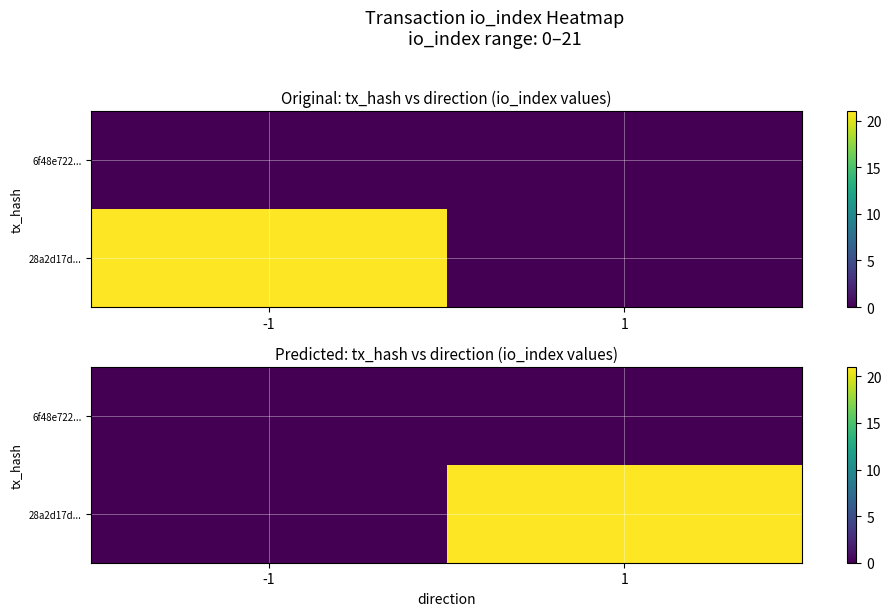

Is it true that 28a2d17d... equals 38 at 1?

False